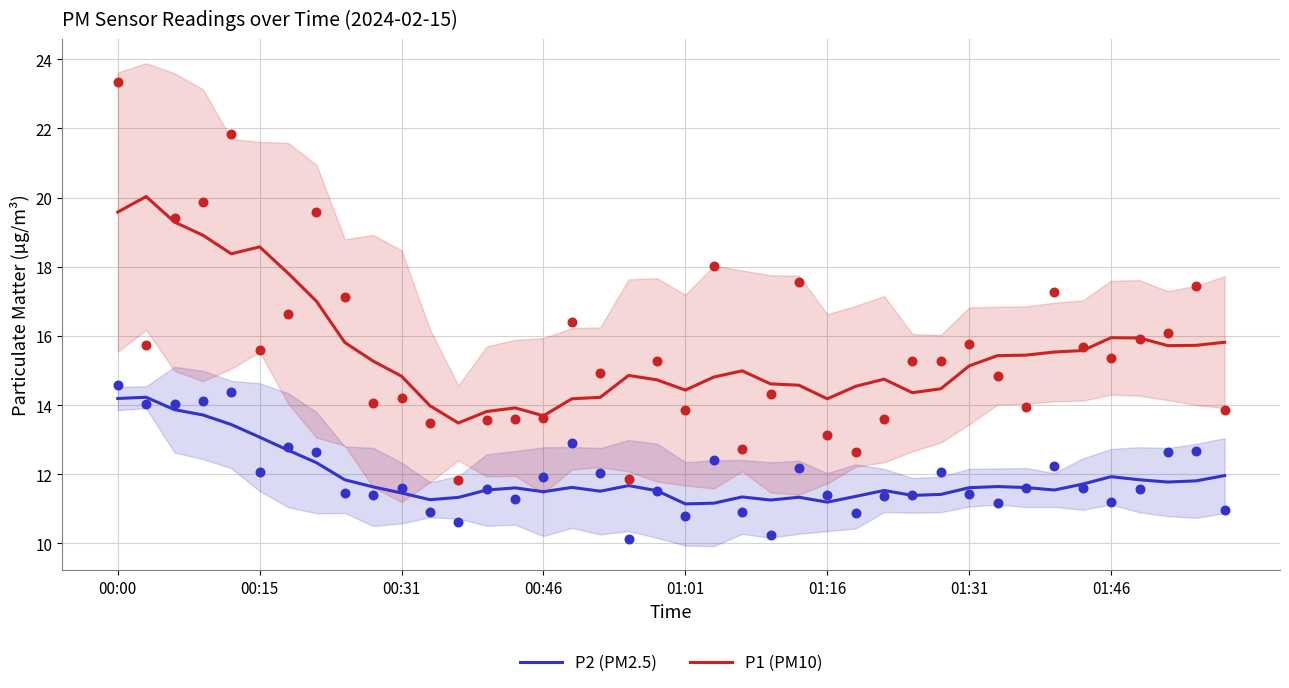

At how many categories does at least one series exceed 14?

35